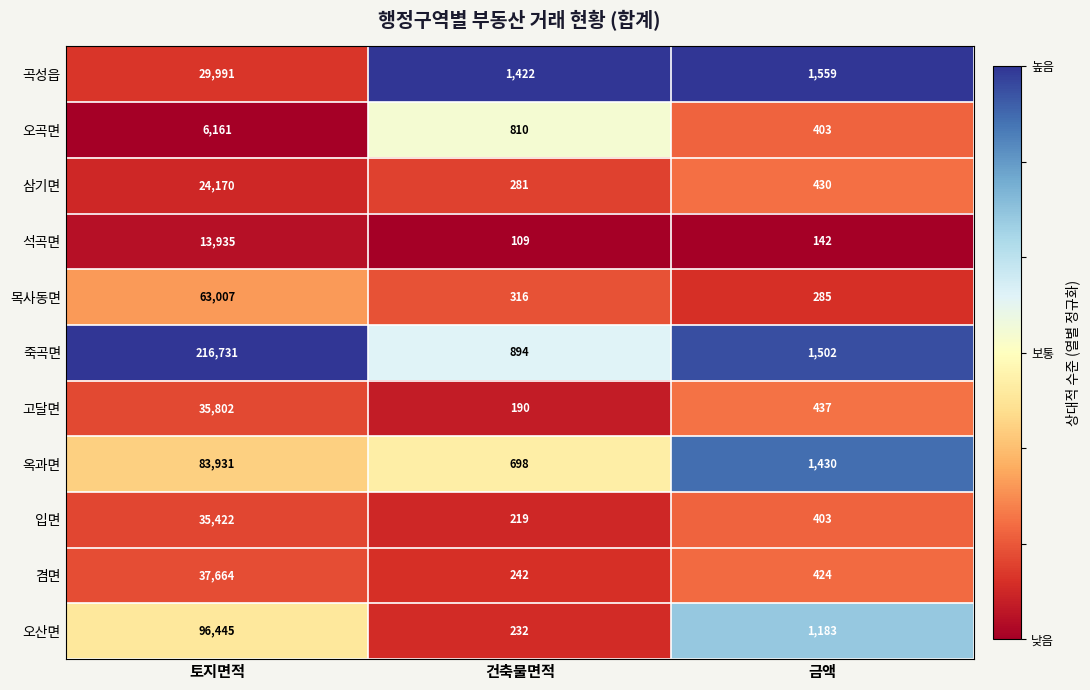

The 오곡면 series shows 6161 at 토지면적. True or false?

True